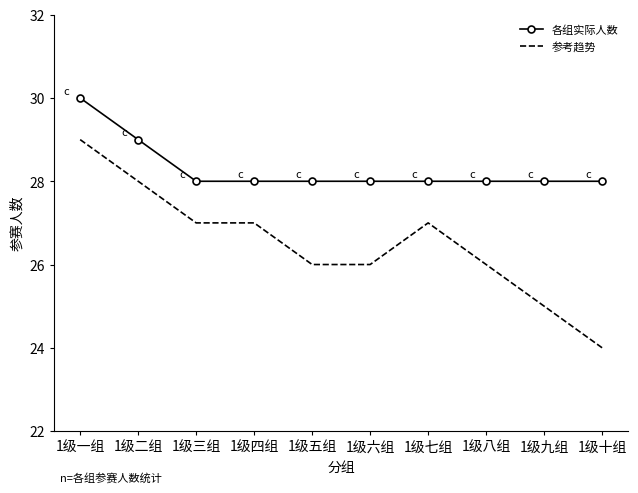

True or false: 参考趋势 and 各组实际人数 intersect in this chart.

False